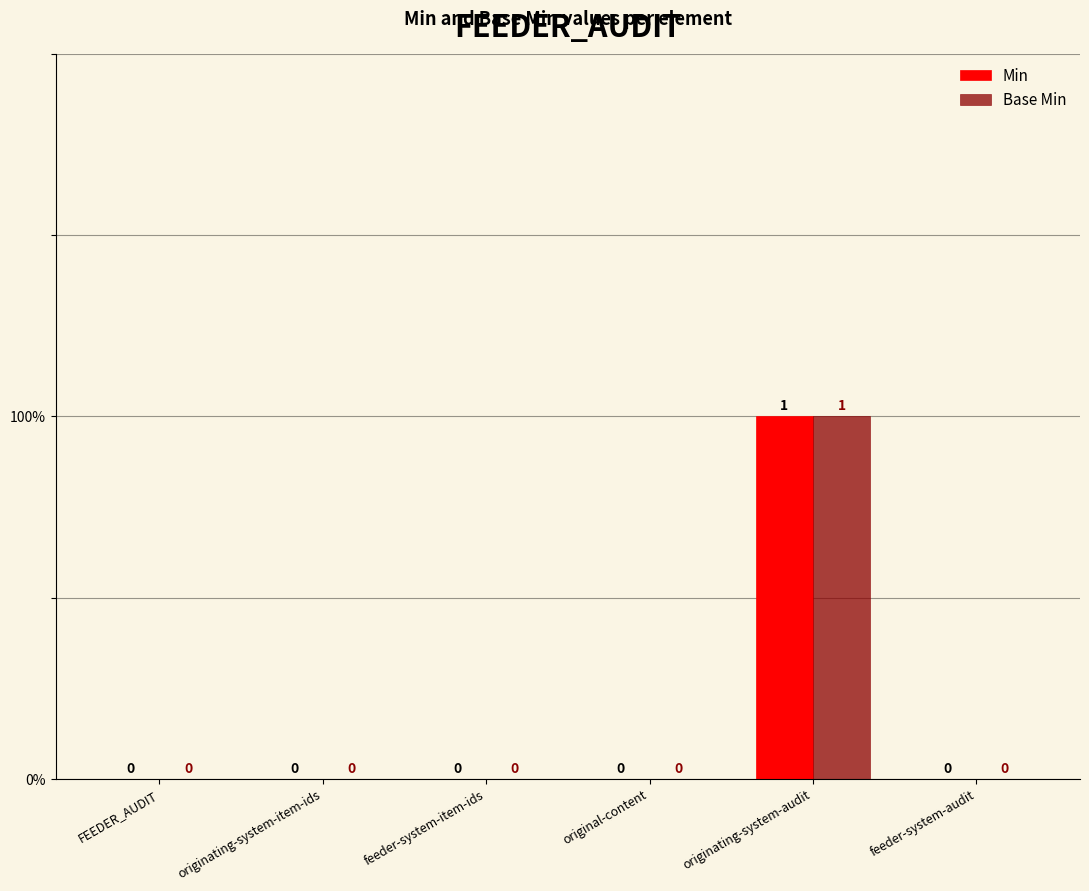

Are the bars grouped side by side (vs. stacked)?

Yes